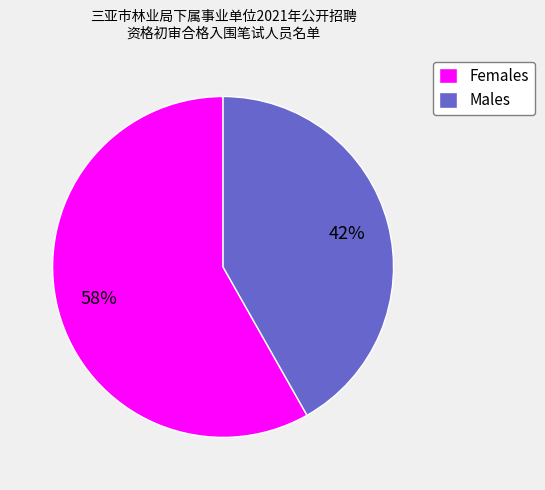

Which has a higher value, Males or Females?

Females